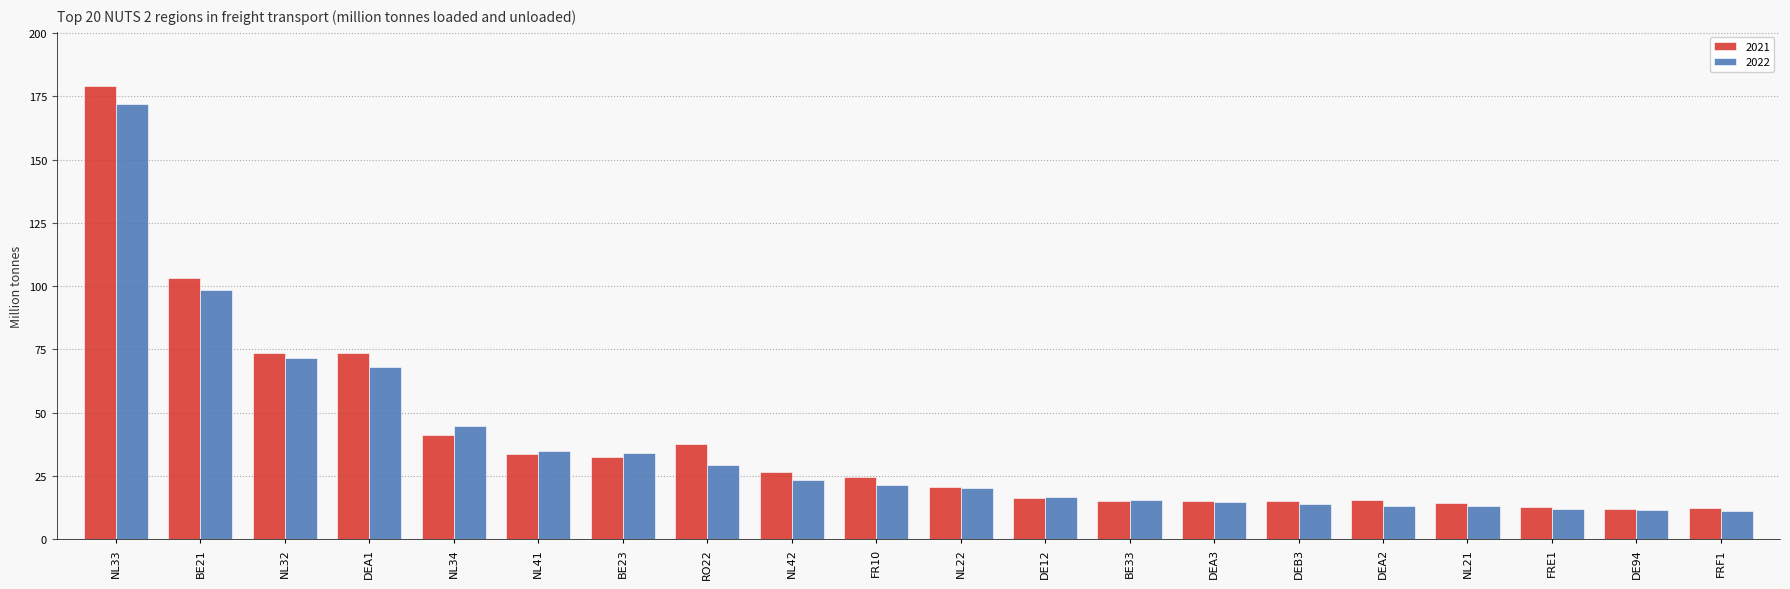

What is the highest value of the 2021 series?

179.0